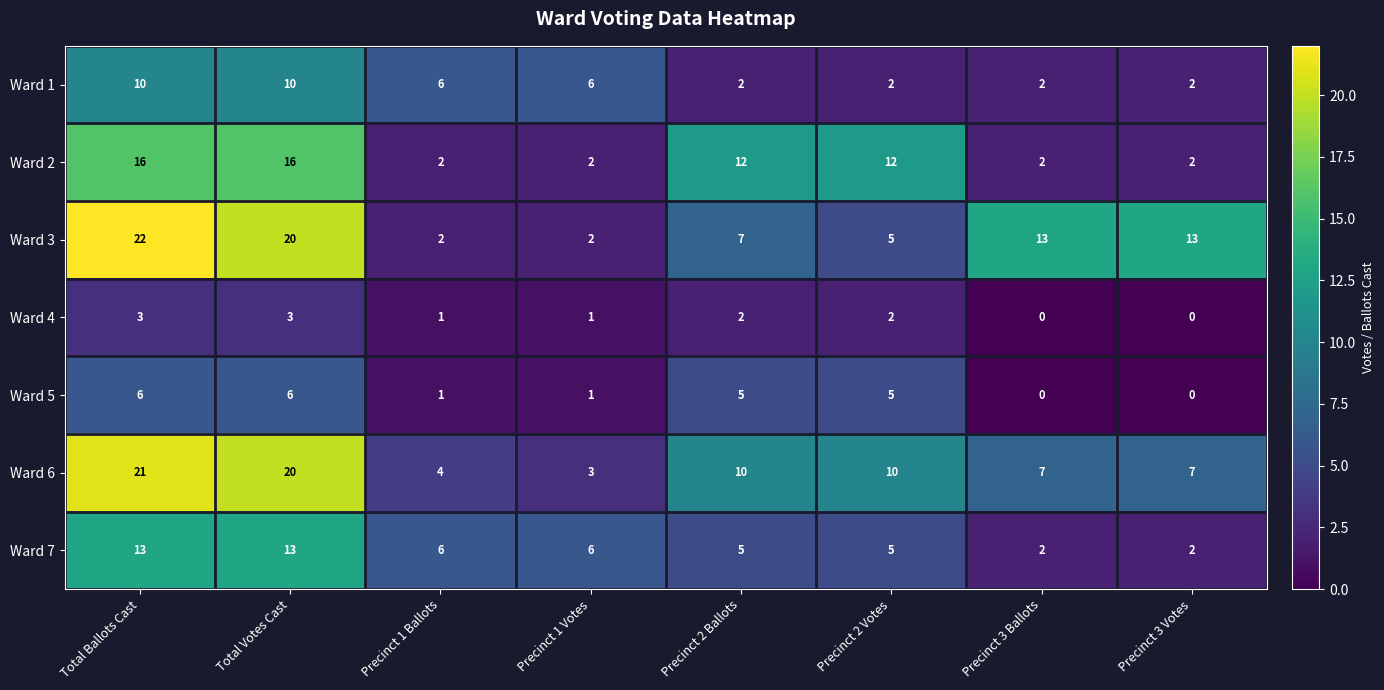

The Ward 2 series shows 12 at Precinct 2 Ballots. True or false?

True